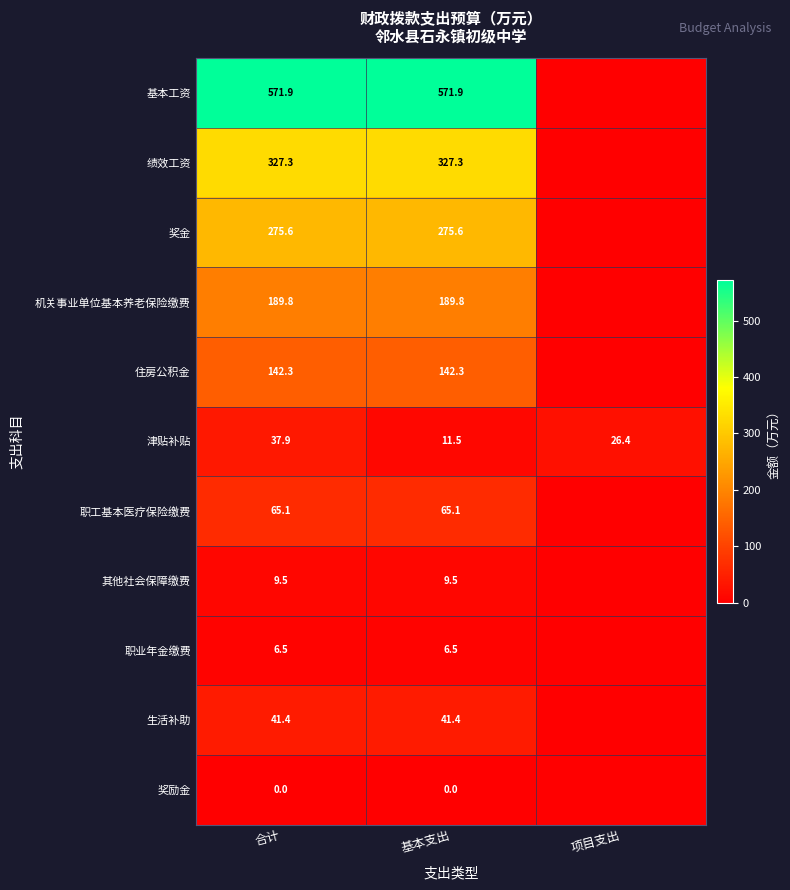

What is the total value across all series at 基本支出?

1640.9